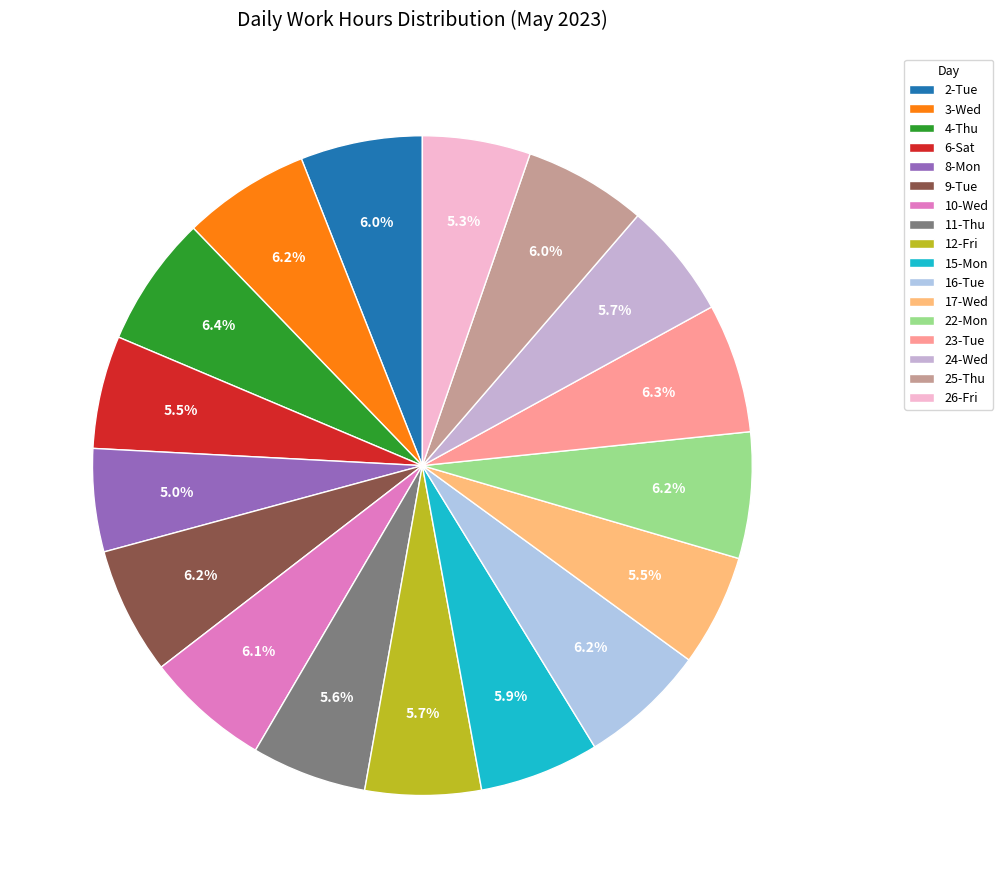

What percentage is the 9-Tue slice, to the nearest percent?

6%